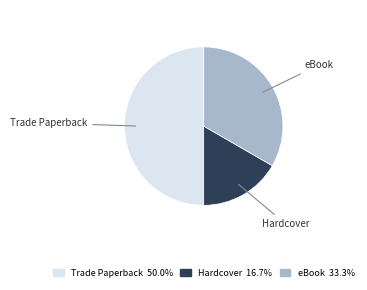

Is eBook the majority of the pie?

No